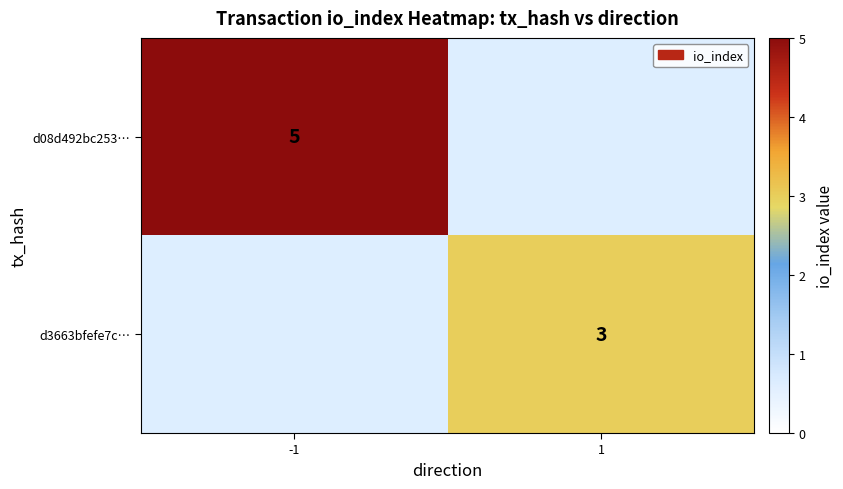

The value of d08d492bc253… at -1 is 3.2. True or false?

False